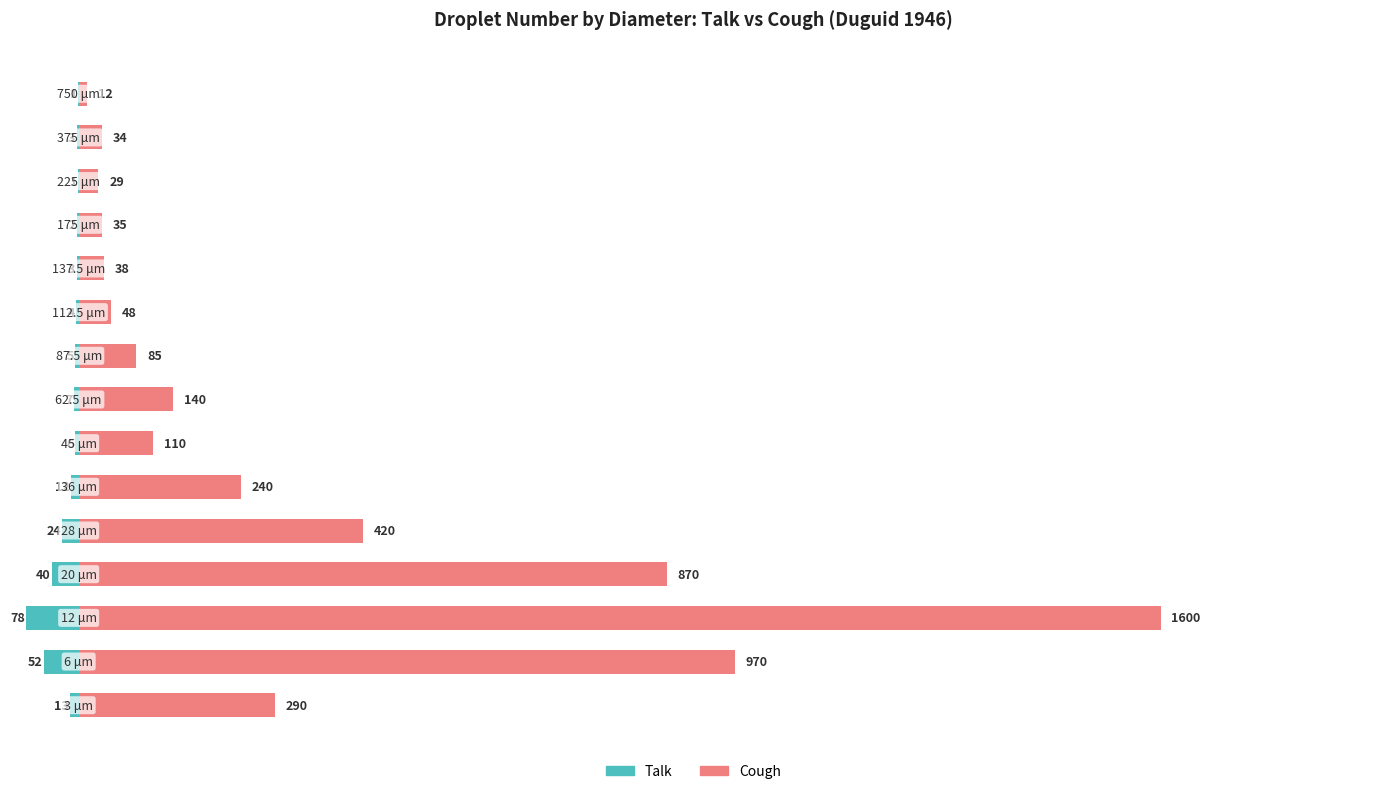

How many data points in Duguid-cough generated number are above 110?

7